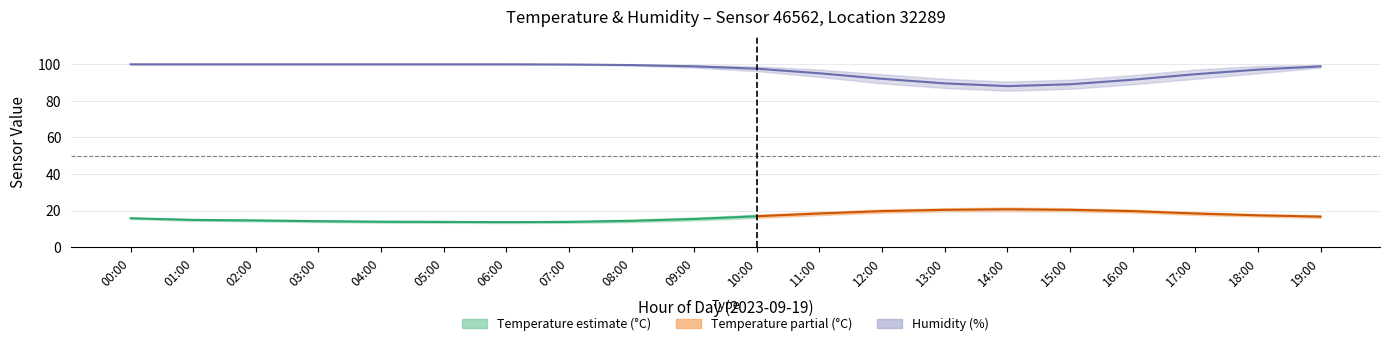

Which series has the widest spread of values?

humidity_lower